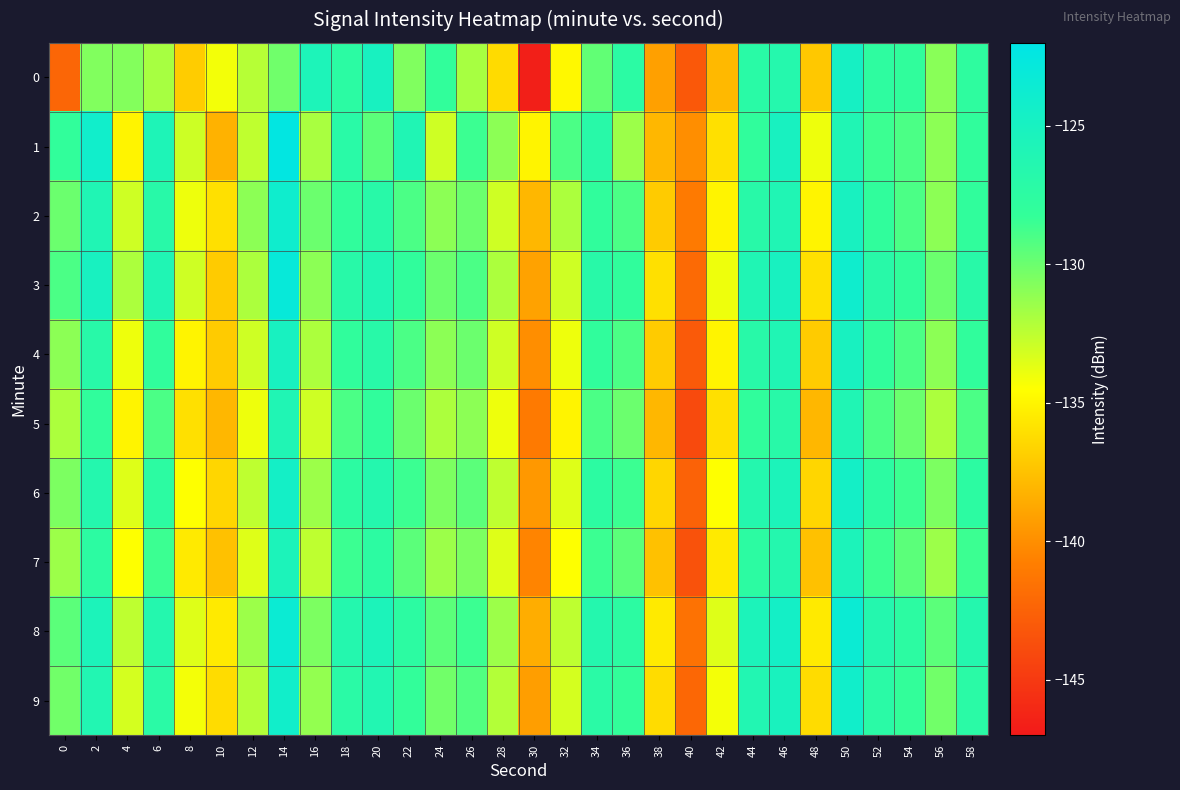

Which series has the largest total across all categories?

8